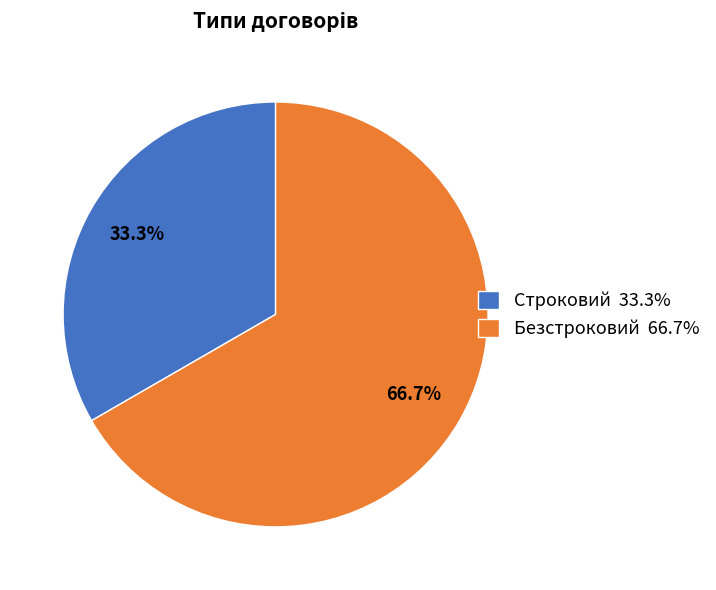

Which slice is the largest?

Безстроковий